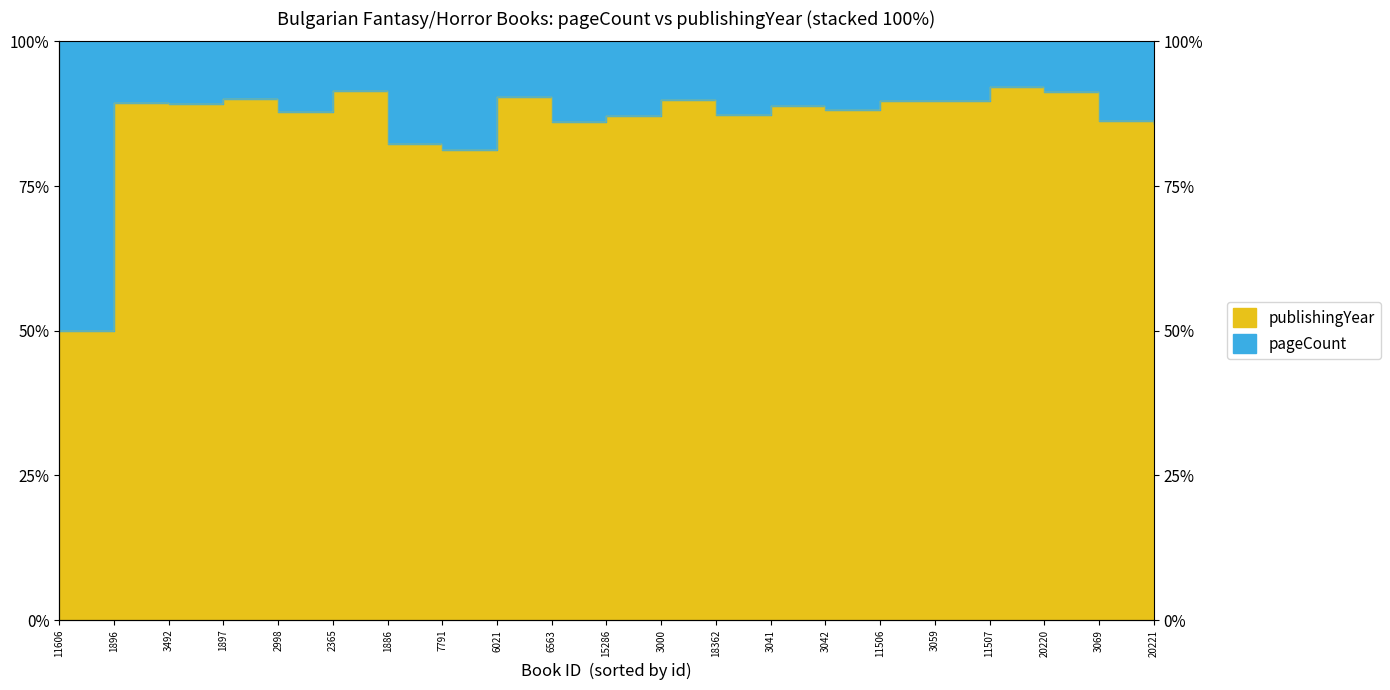

What is the difference between the second highest and minimum values?

41.5